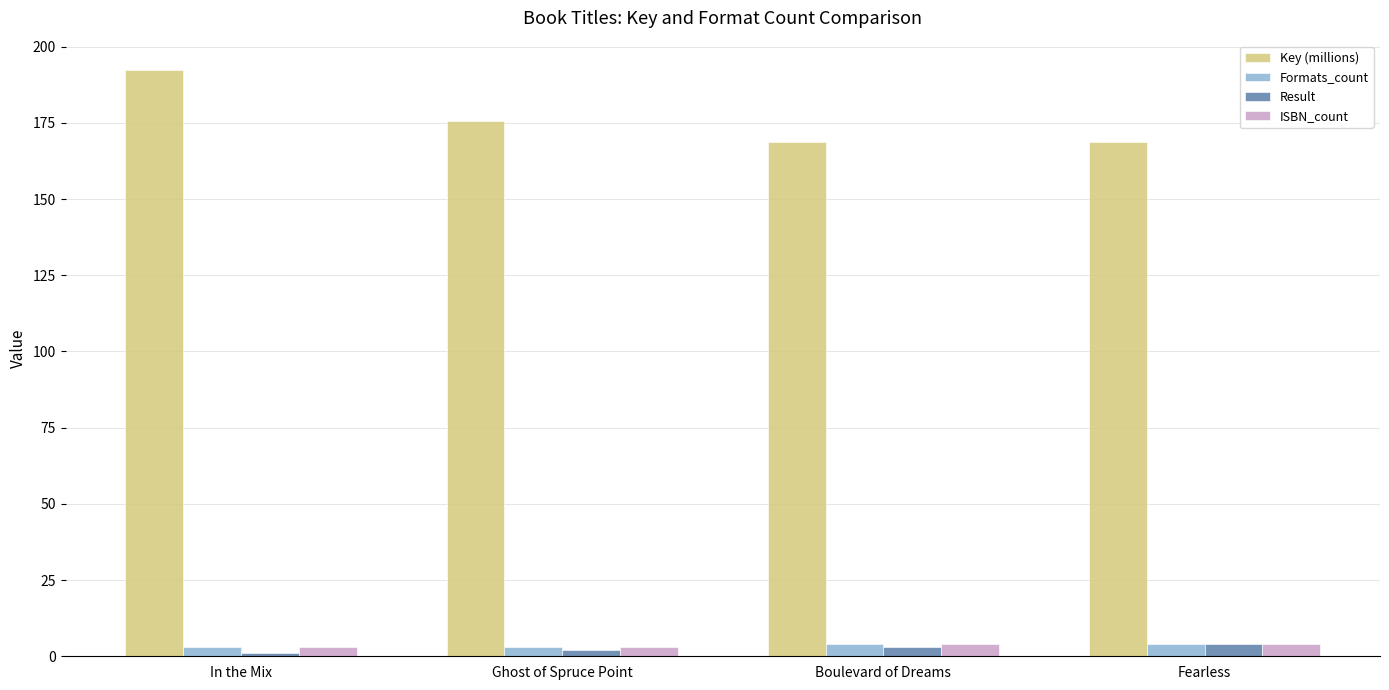

What is the average value of the ISBN_count series?

3.5